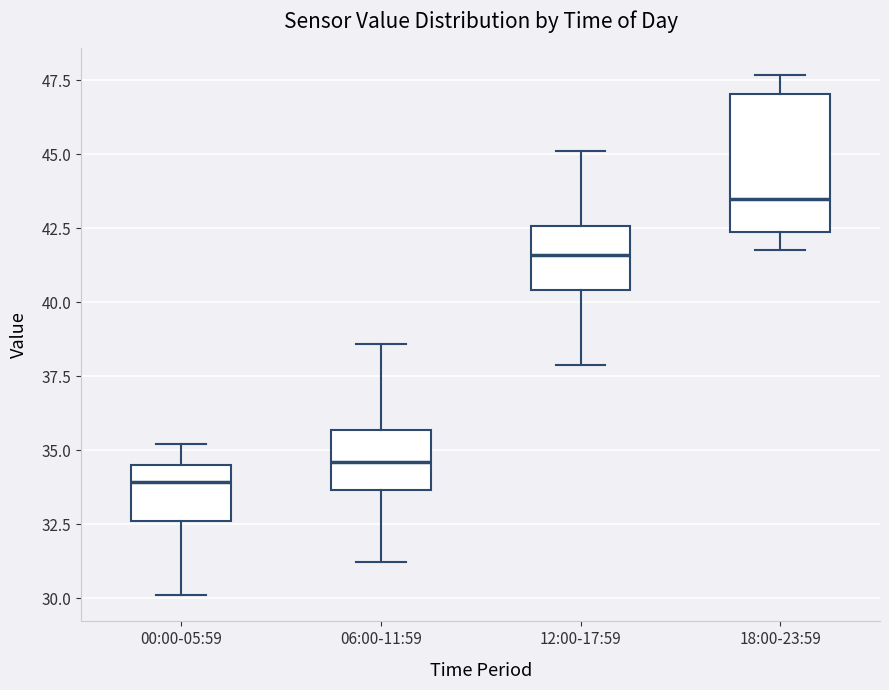

Reading left to right, transcribe this box plot: for each box, give where its median line is, the range the box spans, and where its two whiskers end, as read against the y-axis. The values are not printed on the chart, so give them approximately, as read against the axis.

00:00-05:59: median 34.0, box 32.5 to 34.5, whiskers 30.0 to 35.0
06:00-11:59: median 34.5, box 33.5 to 35.5, whiskers 31.0 to 38.5
12:00-17:59: median 41.5, box 40.5 to 42.5, whiskers 38.0 to 45.0
18:00-23:59: median 43.5, box 42.5 to 47.0, whiskers 42.0 to 47.5